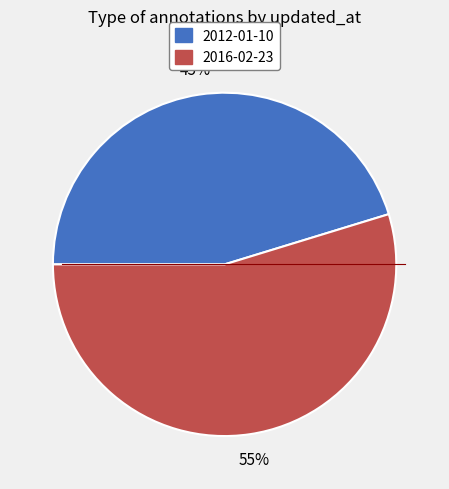

Which has a higher value, 2016-02-23 or 2012-01-10?

2016-02-23